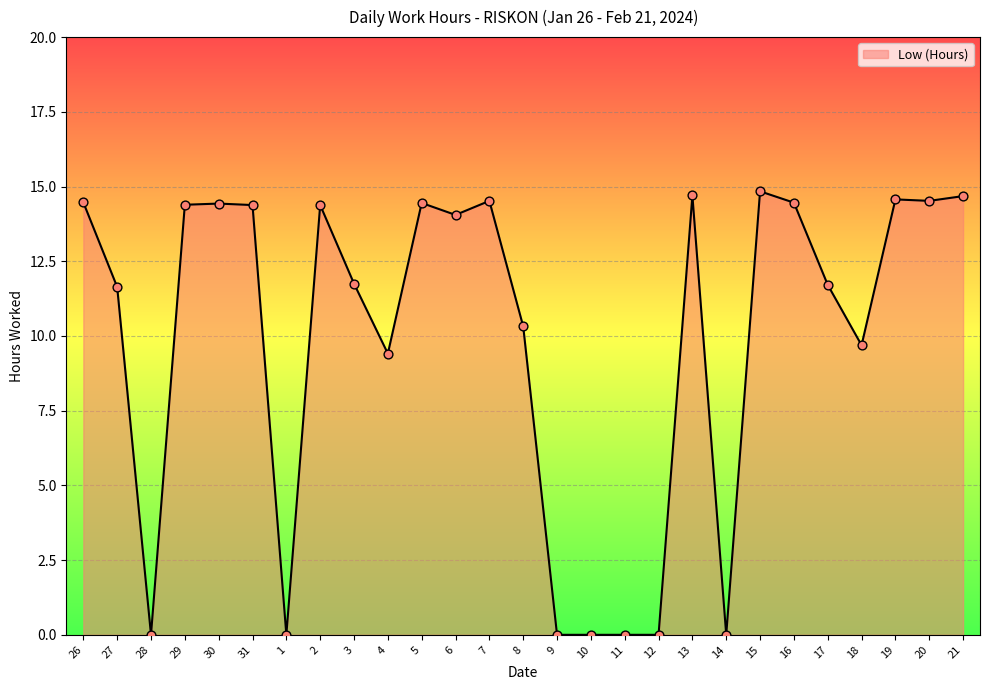

What is the change in value from 28 to 19?

+14.6